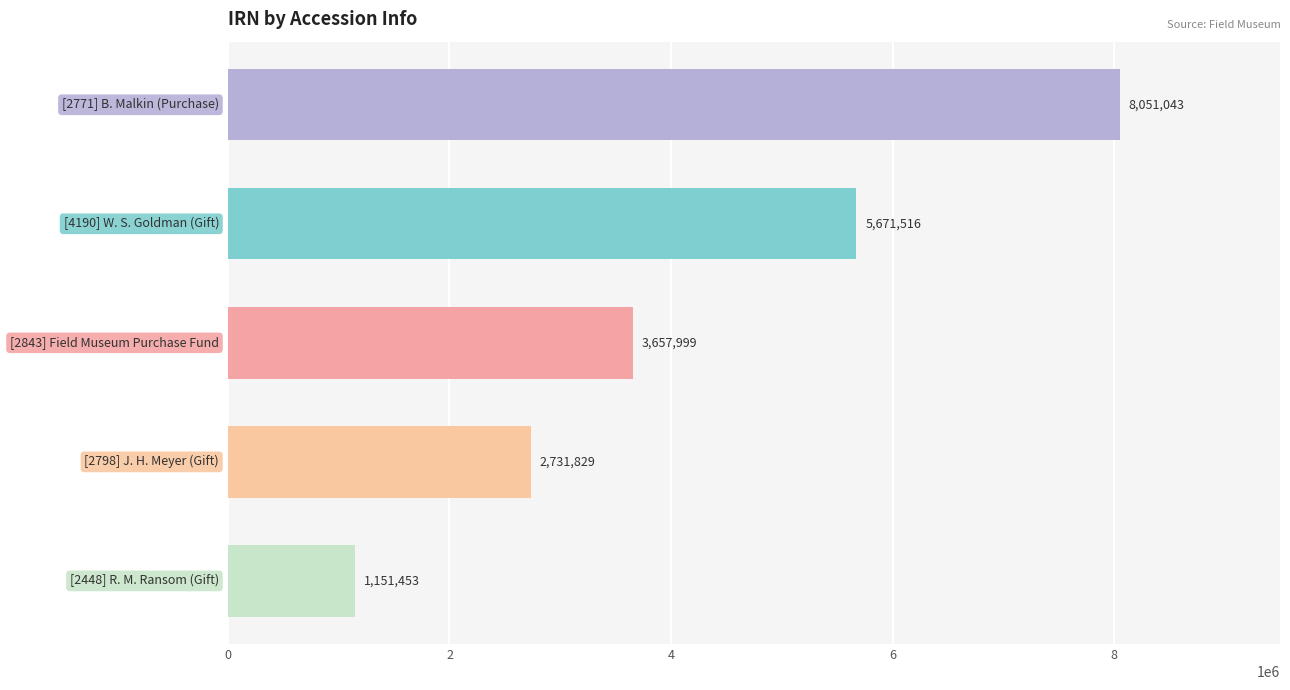

What is the greatest value displayed?

8051043